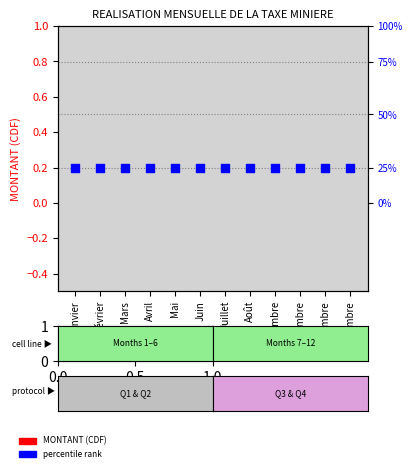

At which category is the sum across all series the highest?

Janvier